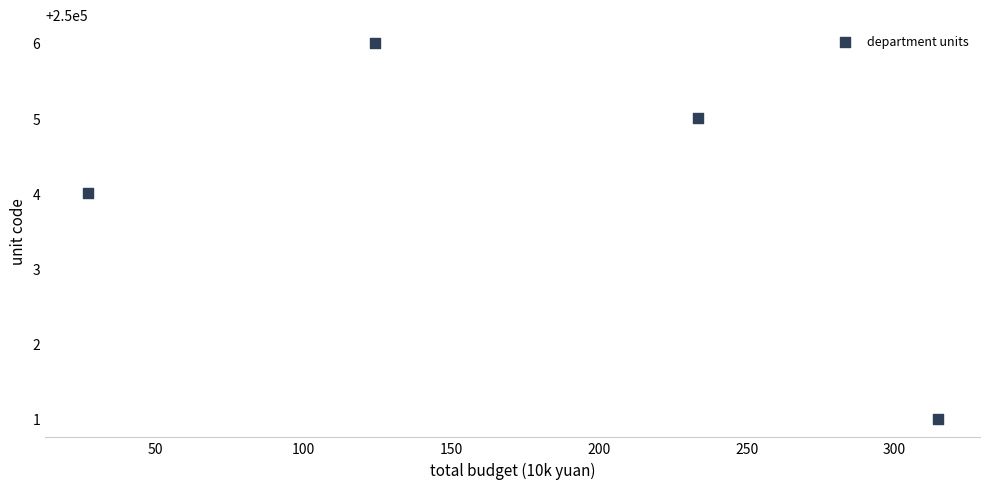

What Y value in the scatter plot is closest to 250003?

250004